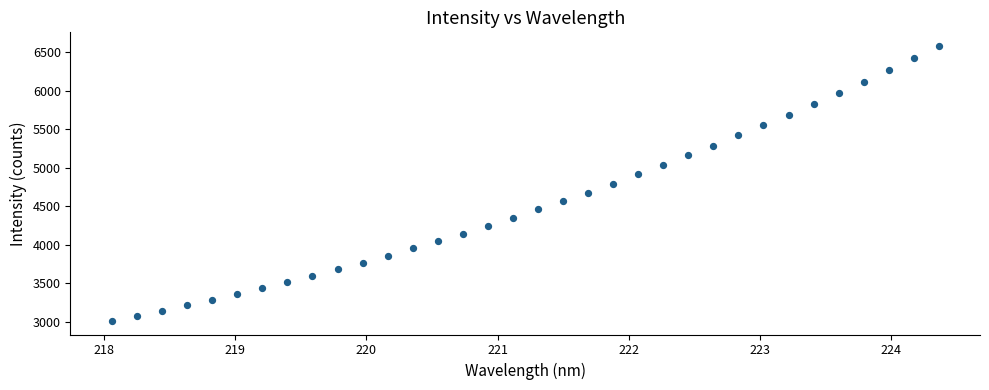

What is the range of X values (max minus min)?

6.3